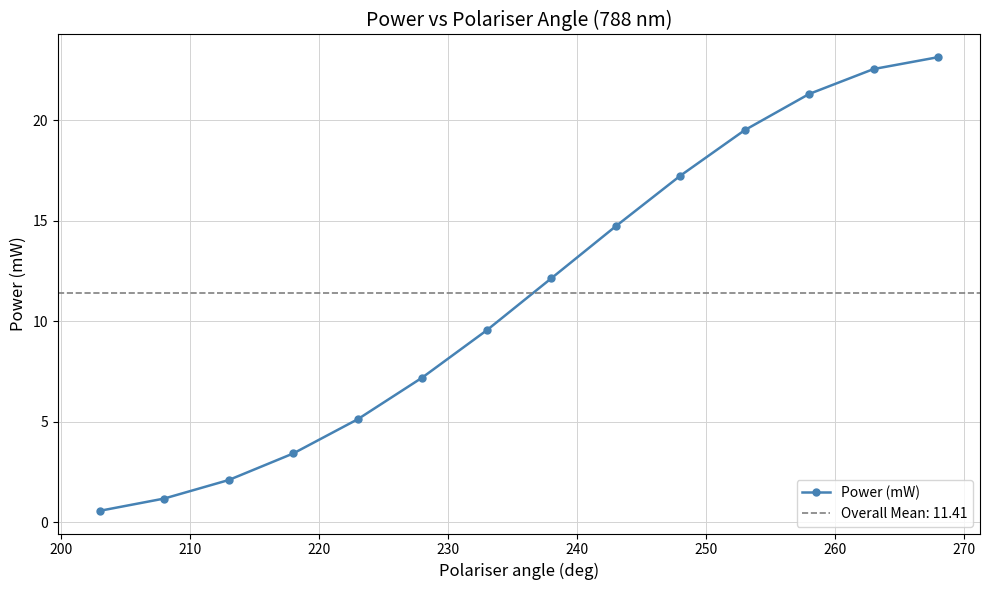

What is the lowest value of the Power (mW) series?

0.6